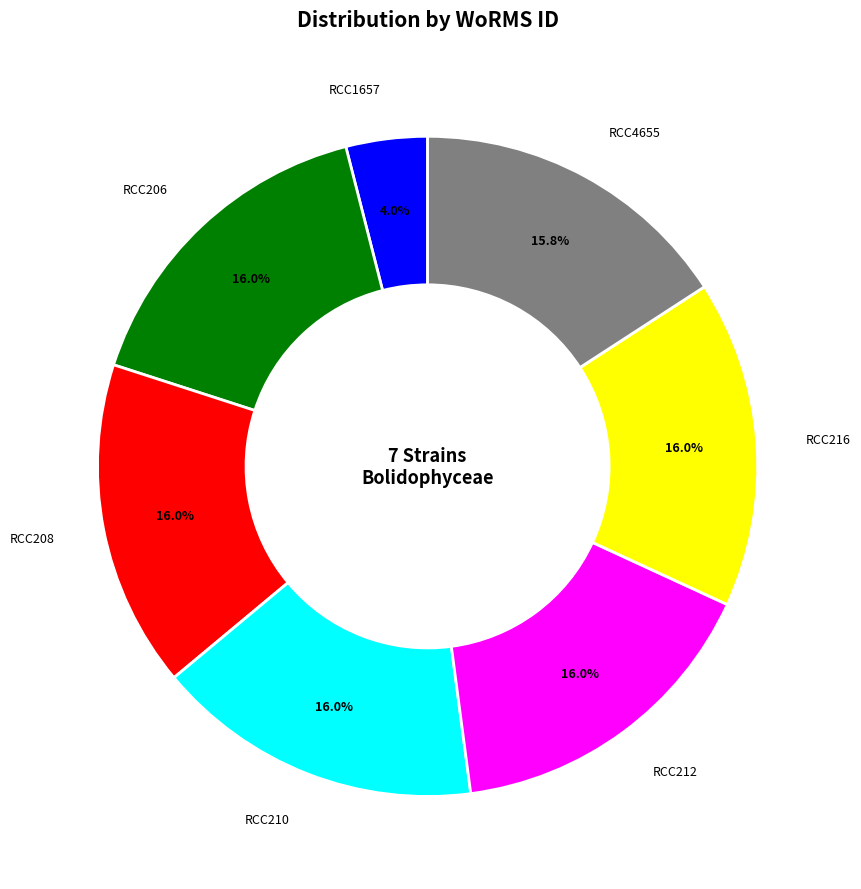

Count the number of slices in the pie.

7